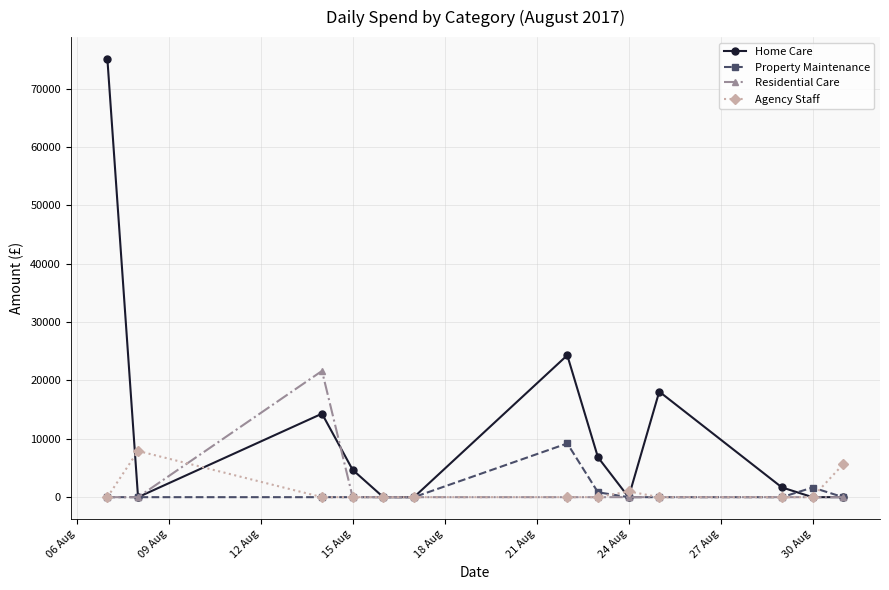

How many lines are shown in the chart?

4